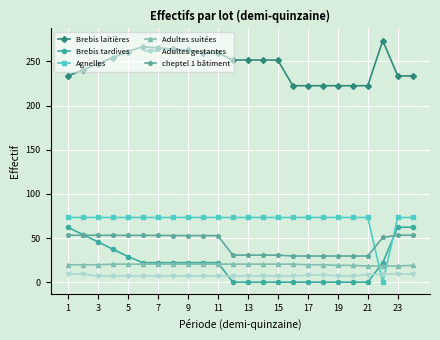

After their last crossing, which series has the higher values: Agnelles or cheptel 1 bâtiment?

Agnelles